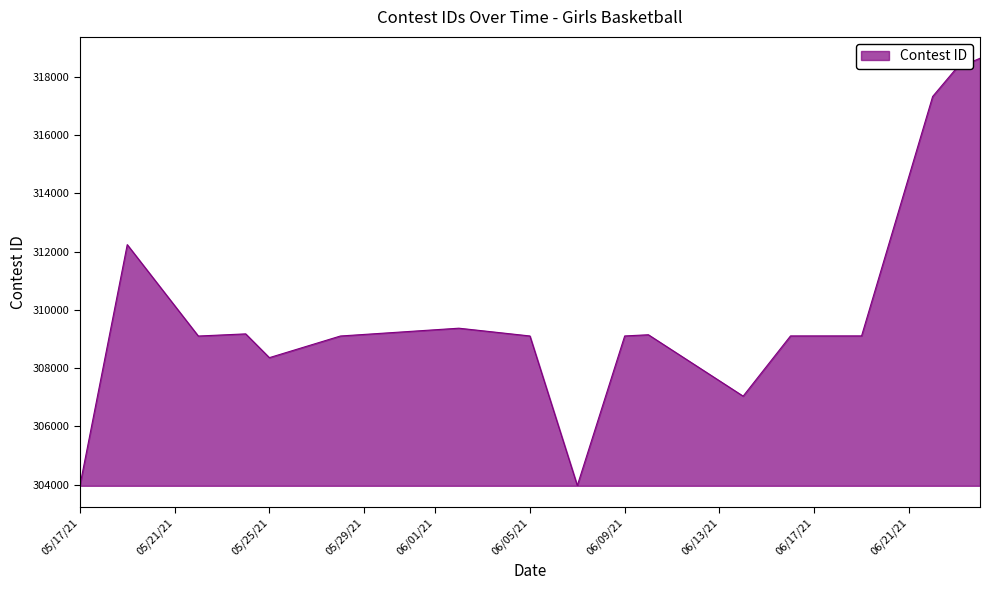

What is the minimum value shown in the chart?

303960